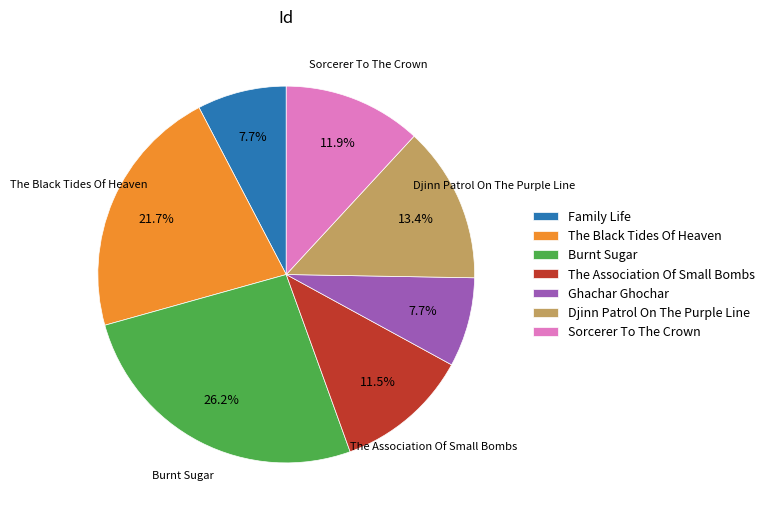

What is the largest slice in the pie chart?

Burnt Sugar